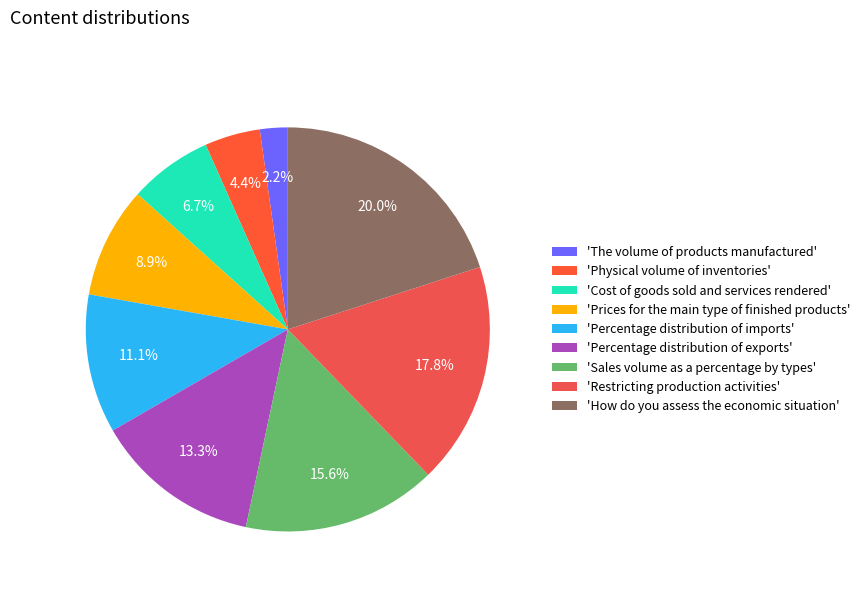

To the nearest percent, what is the average slice percentage?

11%